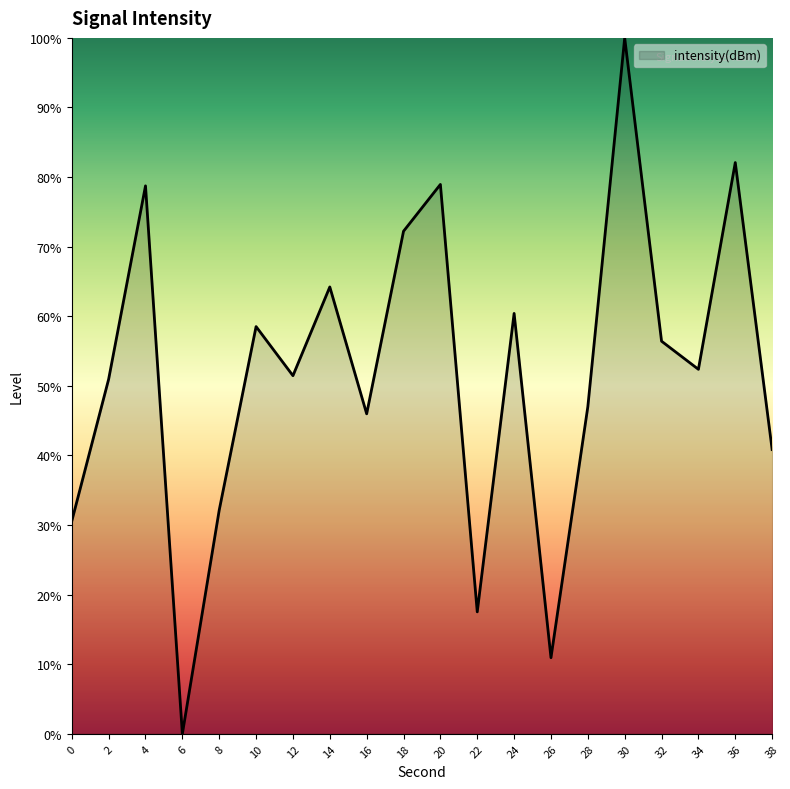

At which label does the data first exceed 52?

4